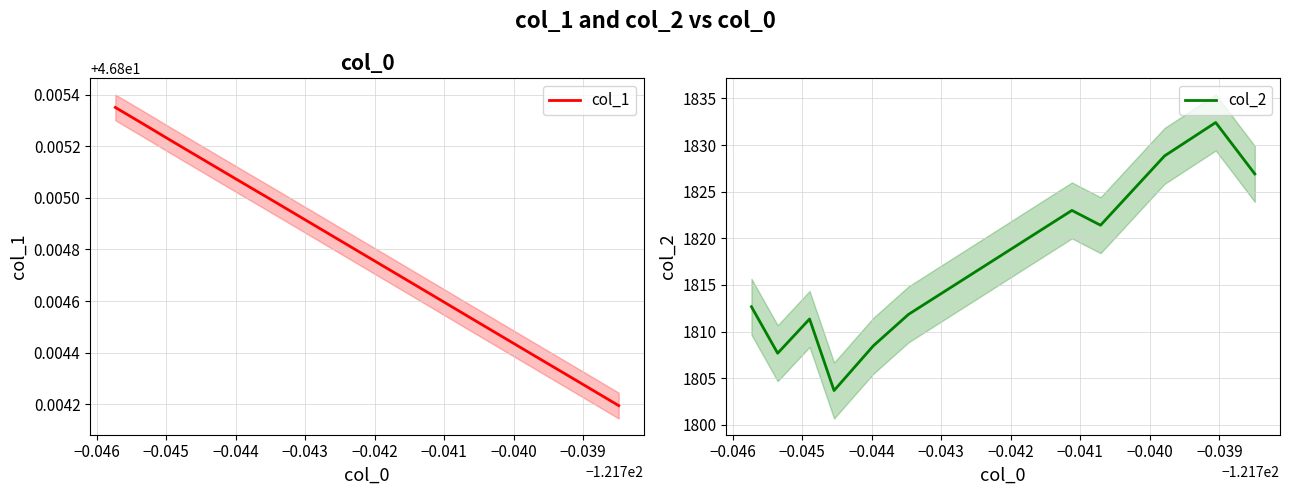

Read the col_1 value at −0.040.

46.8